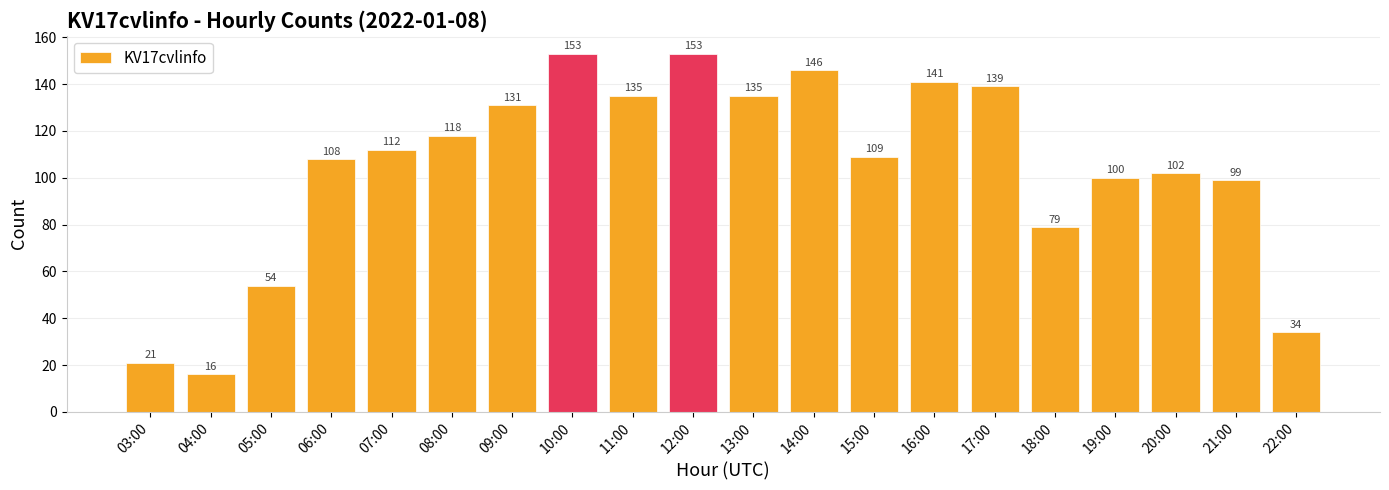

How many data points does each series have?

20